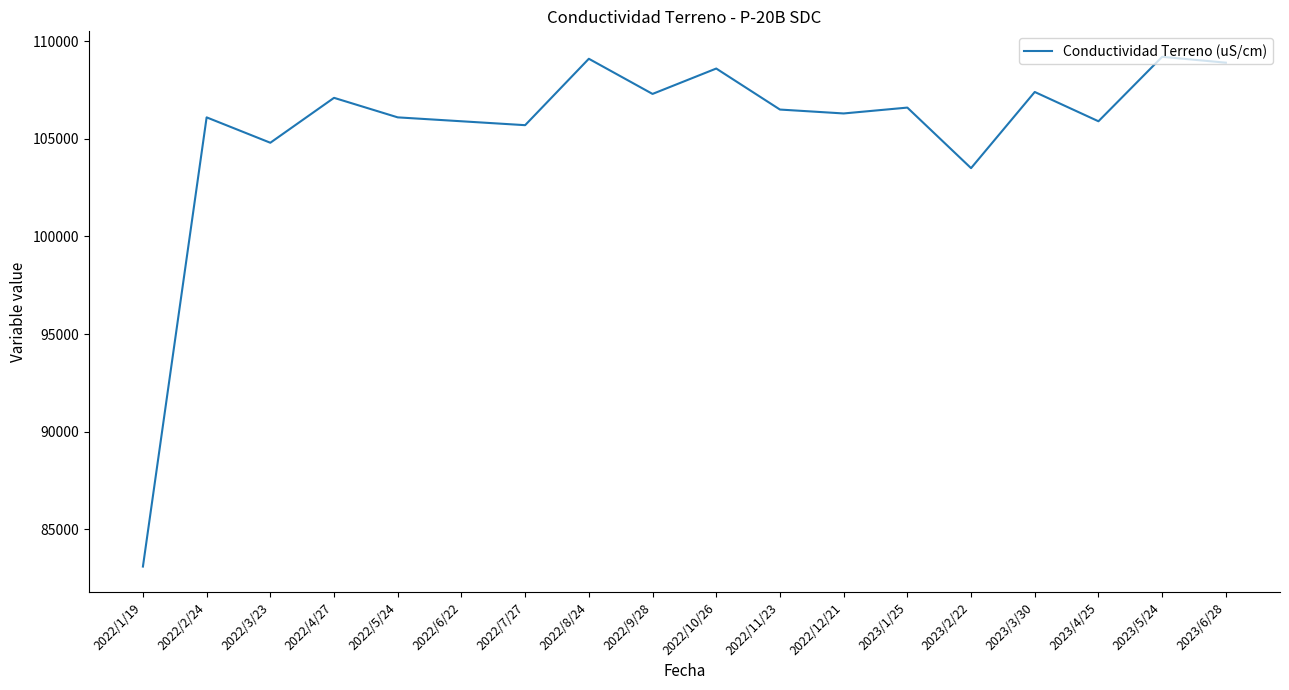

Approximately how many times larger is the value at 2022/8/24 compared to 2022/10/26?

1.0